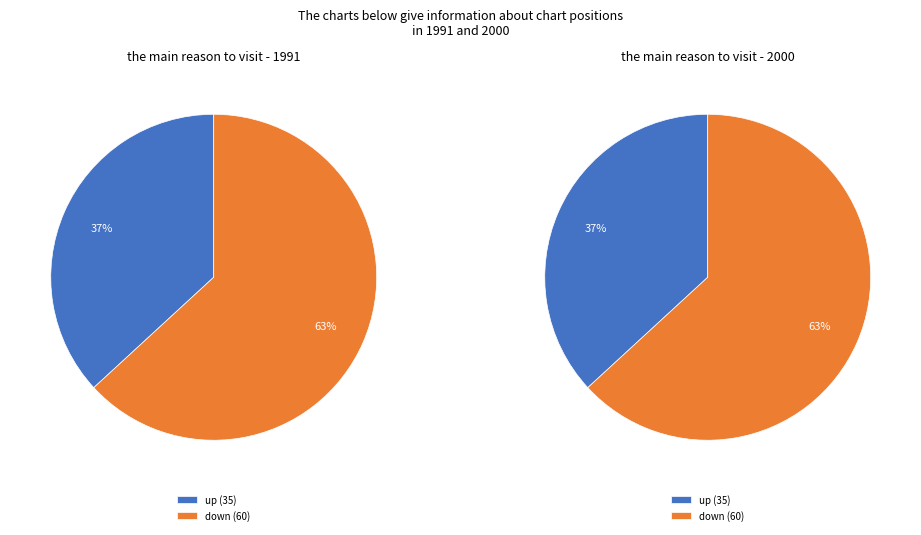

What is the change in value from up to down?

+25